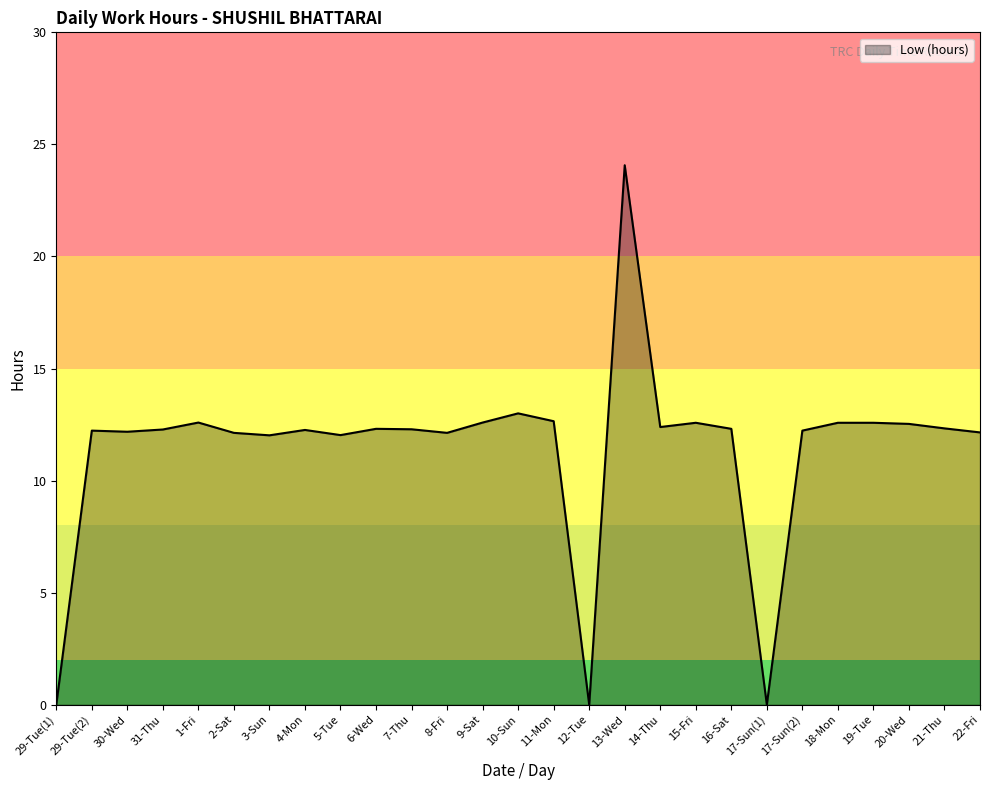

True or false: the data shows 12.1 at 8-Fri.

True